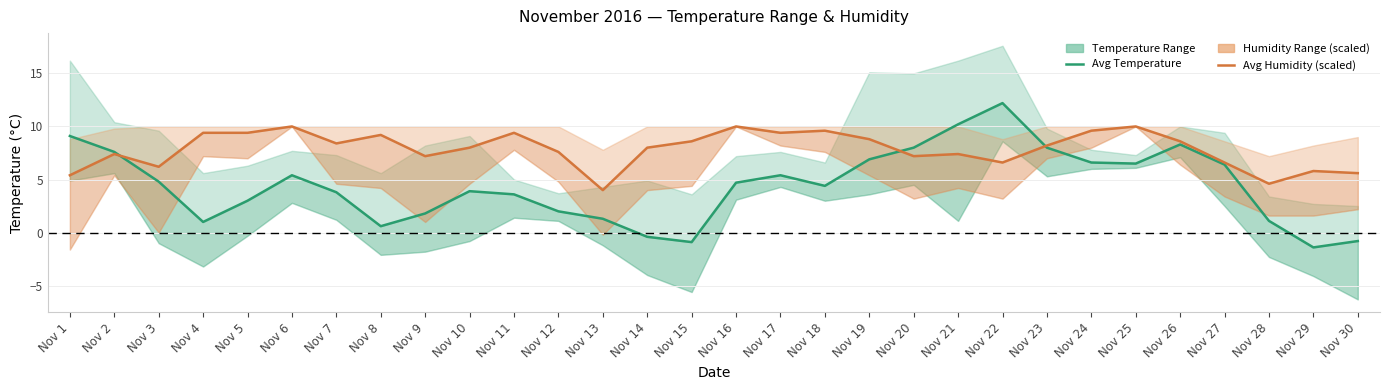

What value does the Relative Humidity (AVG % RH) series have at Nov 2?

7.4